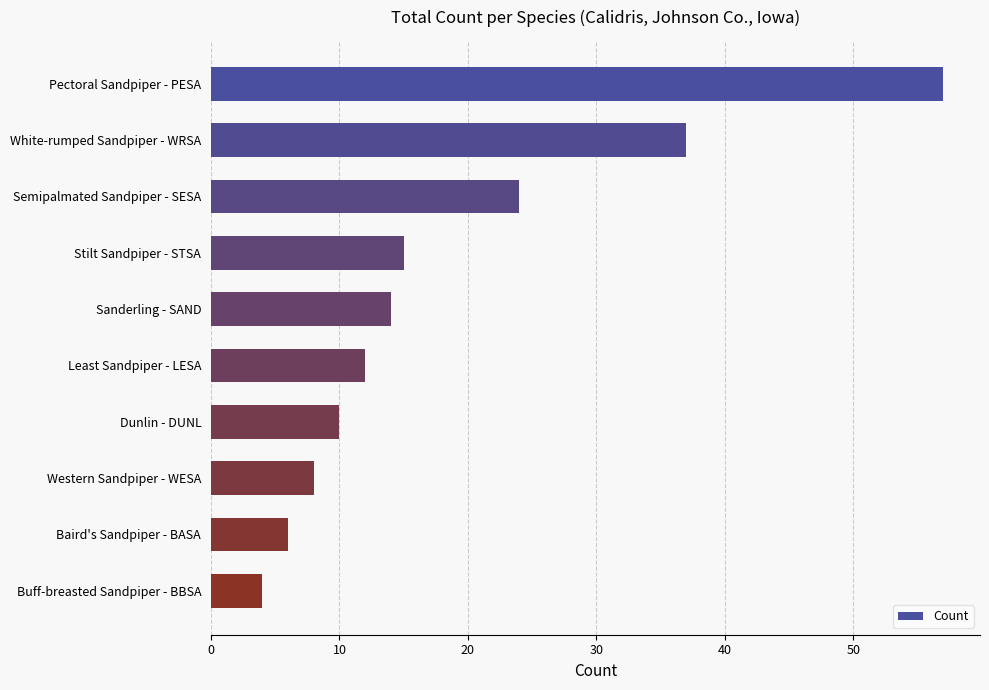

The chart shows a value of 58 at White-rumped Sandpiper - WRSA. True or false?

False